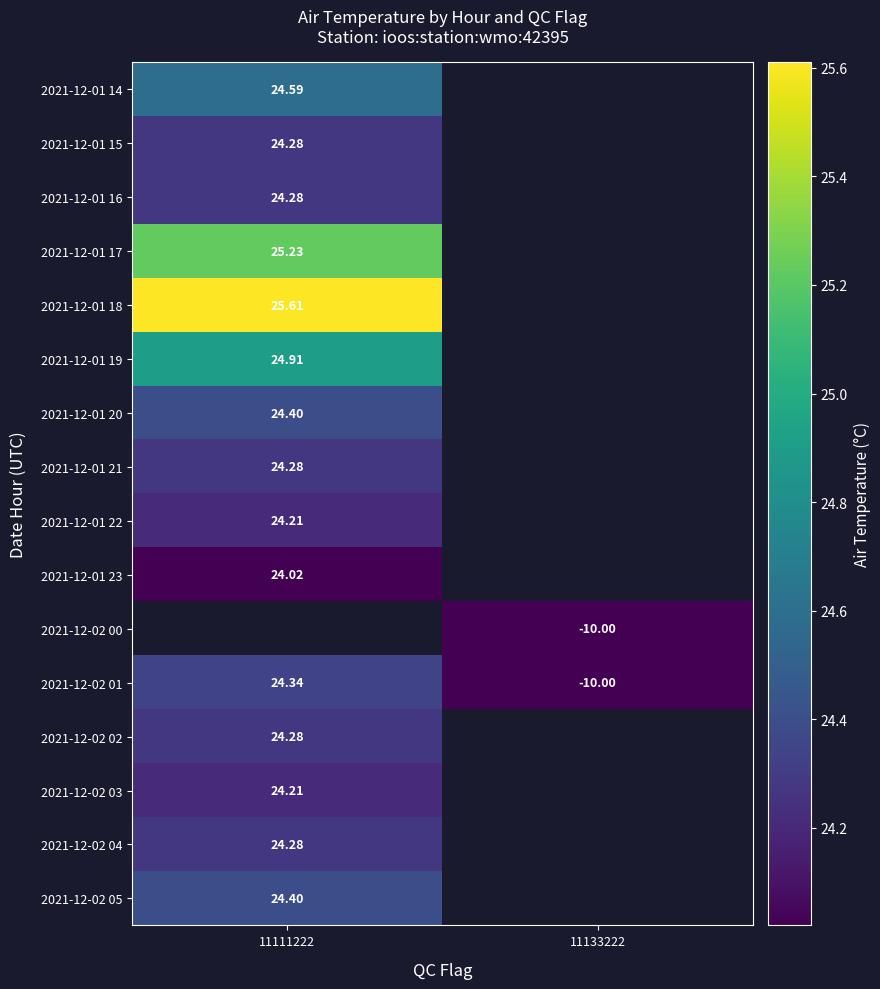

What is the difference between the highest and lowest values at 11111222?

1.6